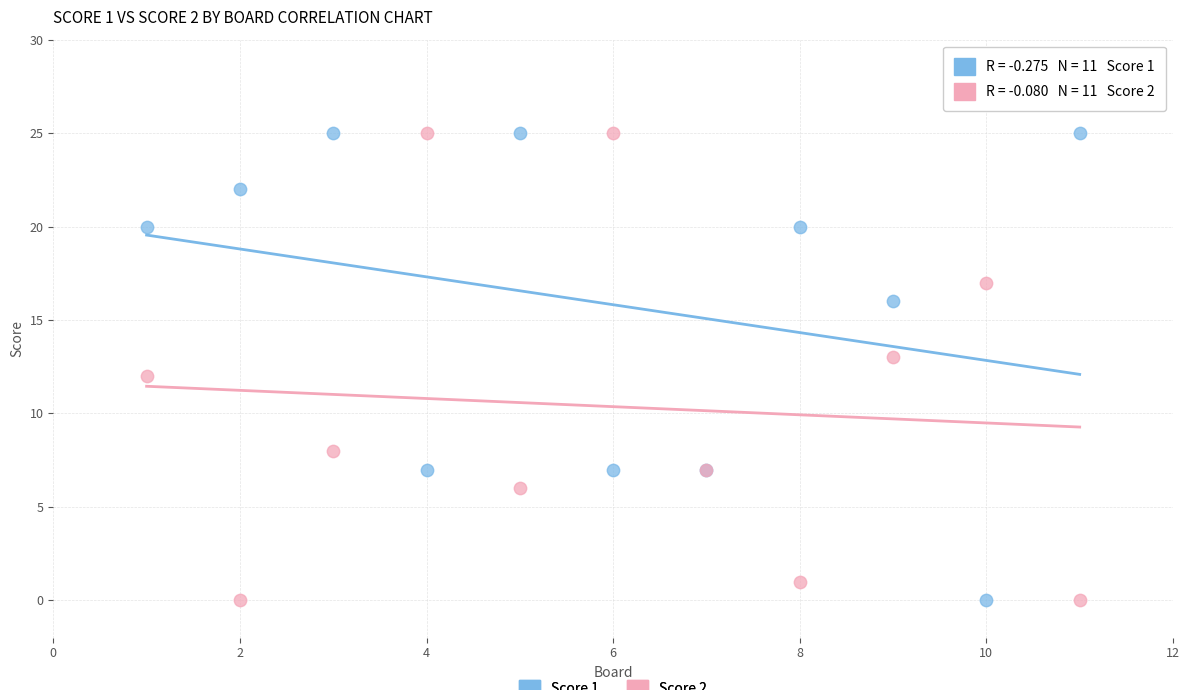

What are all the series names shown in the legend?

Score 1, Score 2